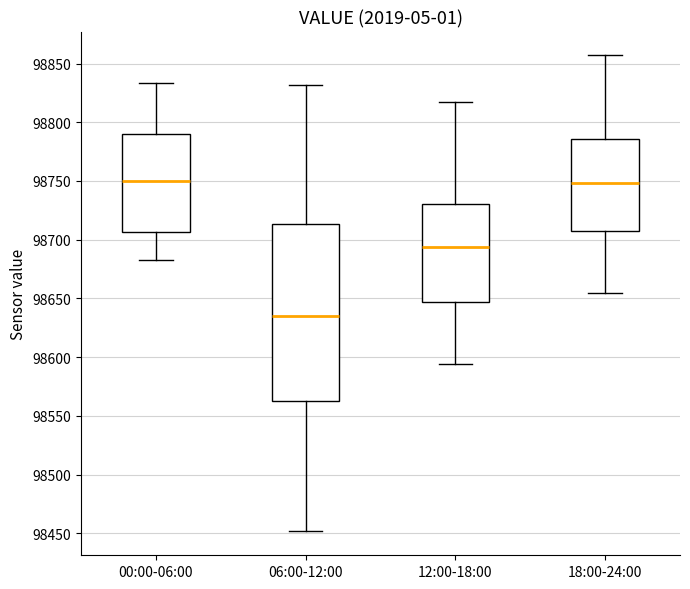

Which box has the lowest median line?

06:00-12:00